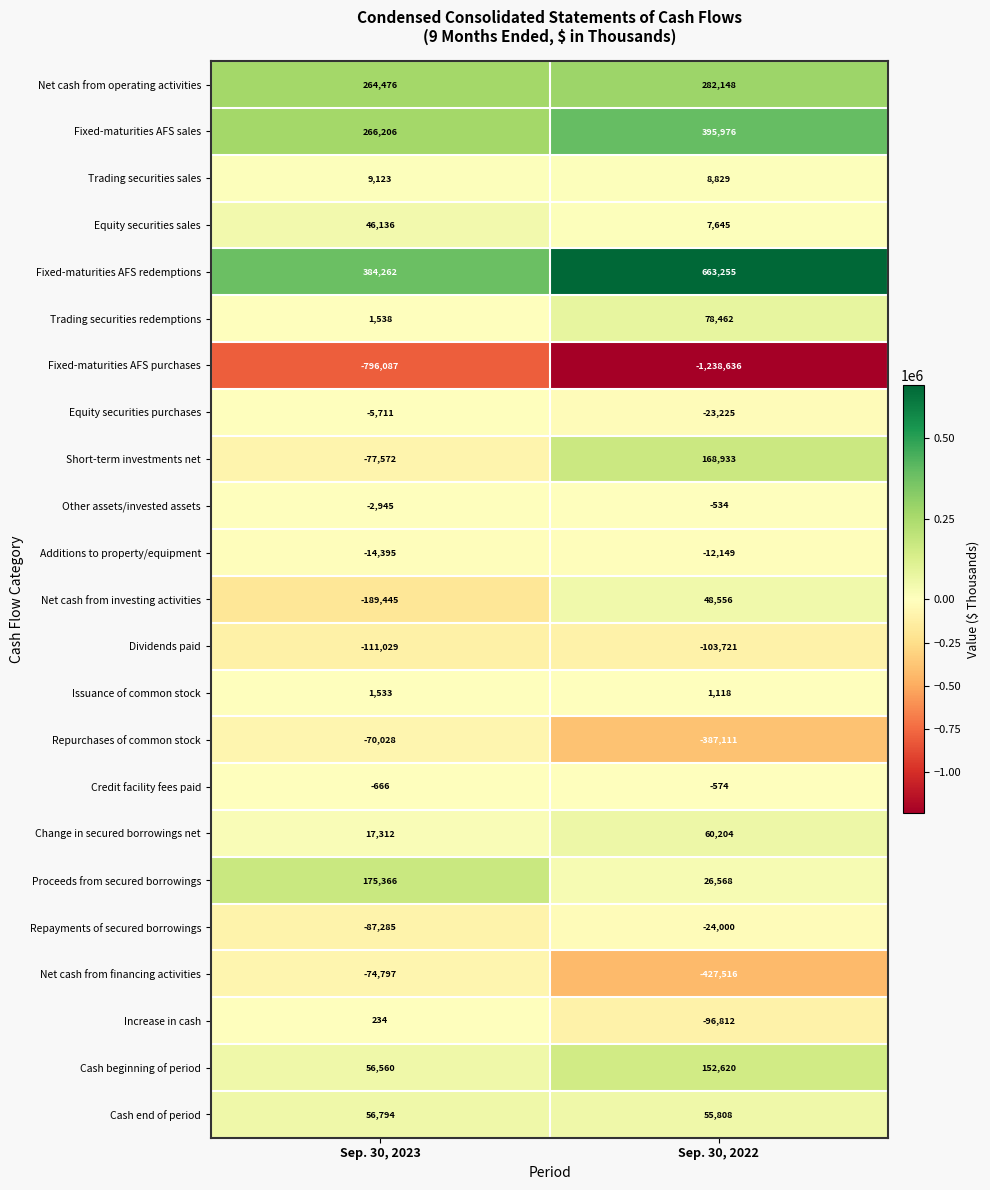

What is the average value of the Proceeds from secured borrowings series?

100967